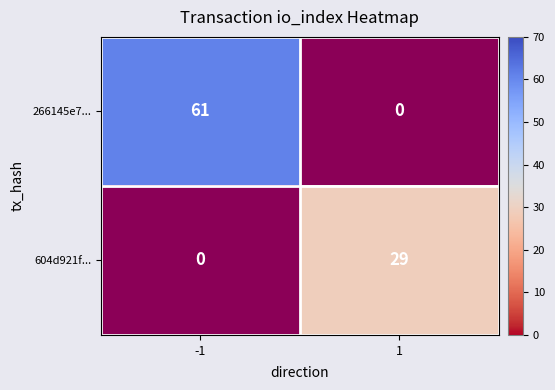

List the labels in order of 604d921f... value, smallest first.

-1, 1